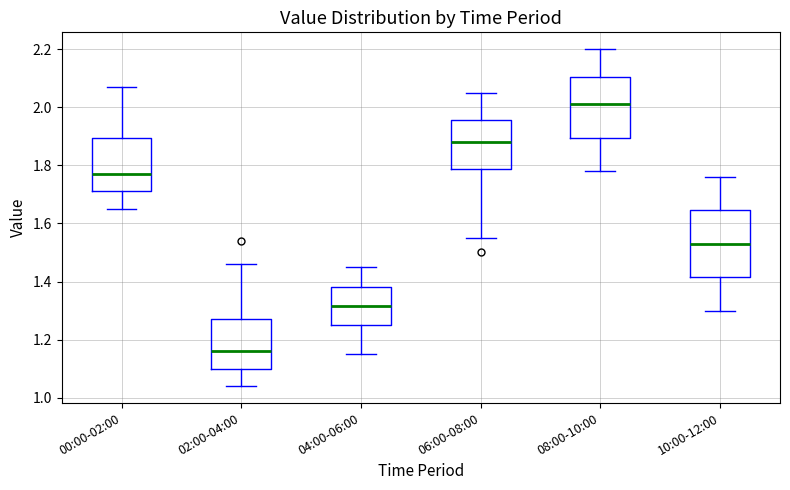

Comparing the boxes themselves (not the whiskers), which one is the tallest?

10:00-12:00